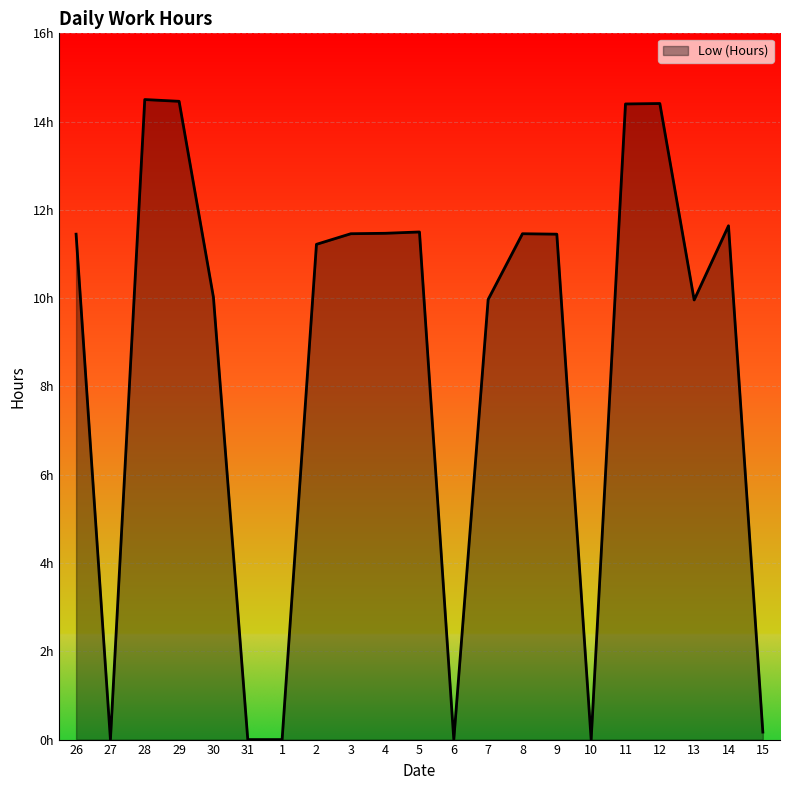

Does the chart display data point markers on the line(s)?

No